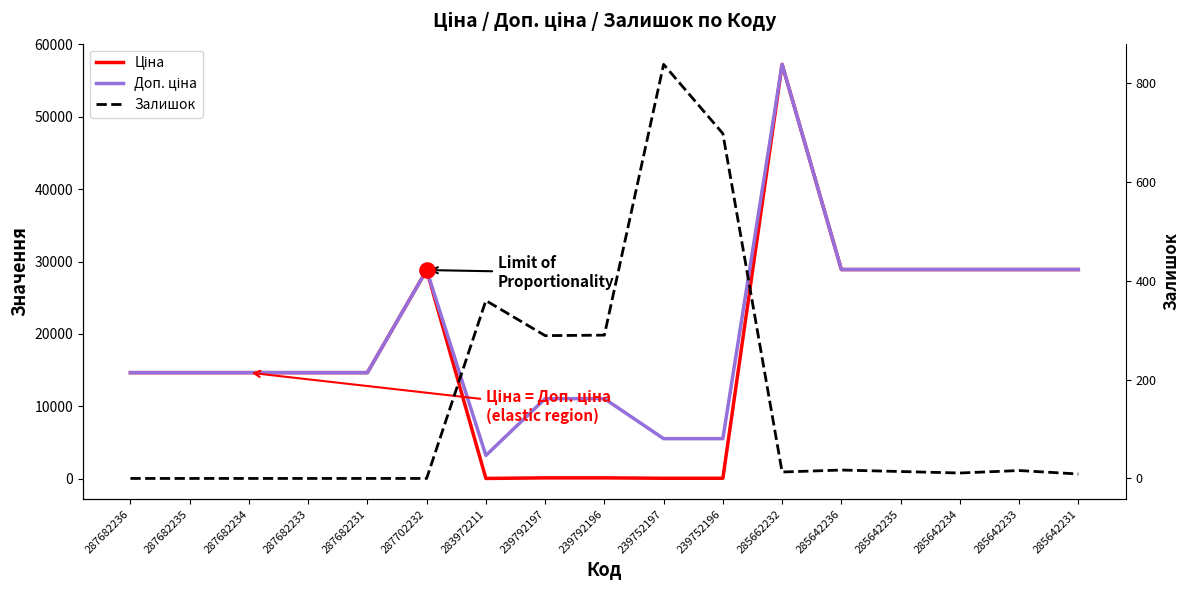

Which series has the largest total across all categories?

Доп. ціна